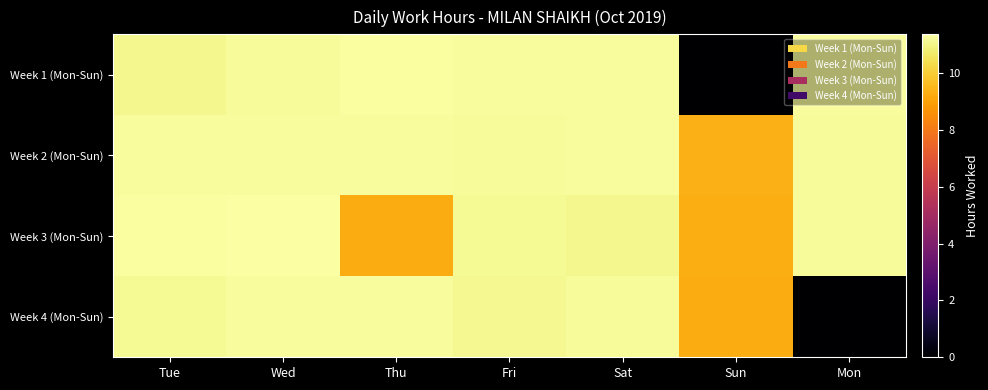

Which series changed the most between Wed and Mon?

Week 4 (Mon-Sun)